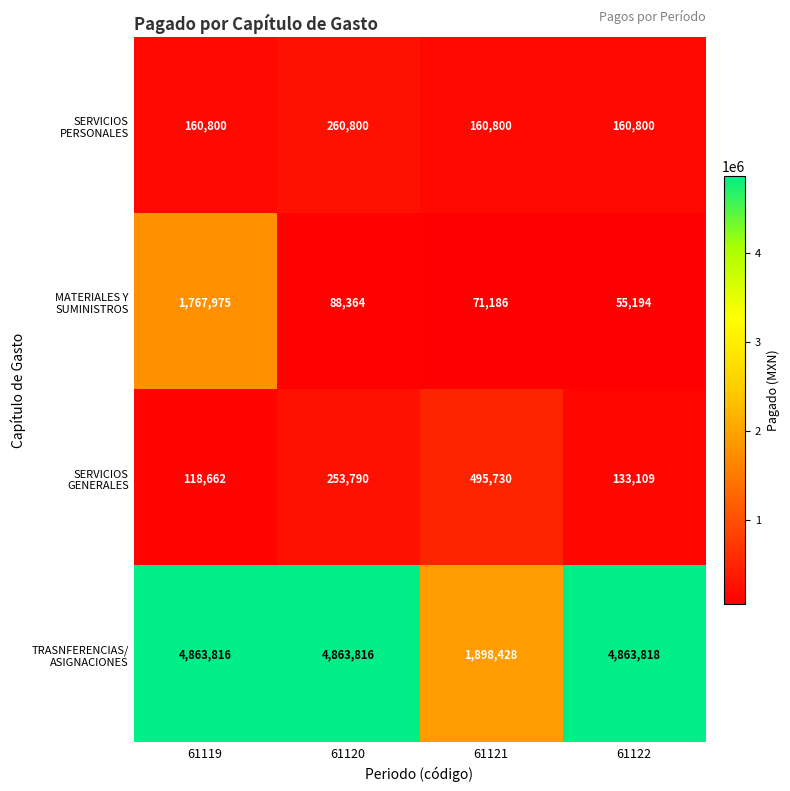

What is the spread (max minus min) of values at 61120?

4775452